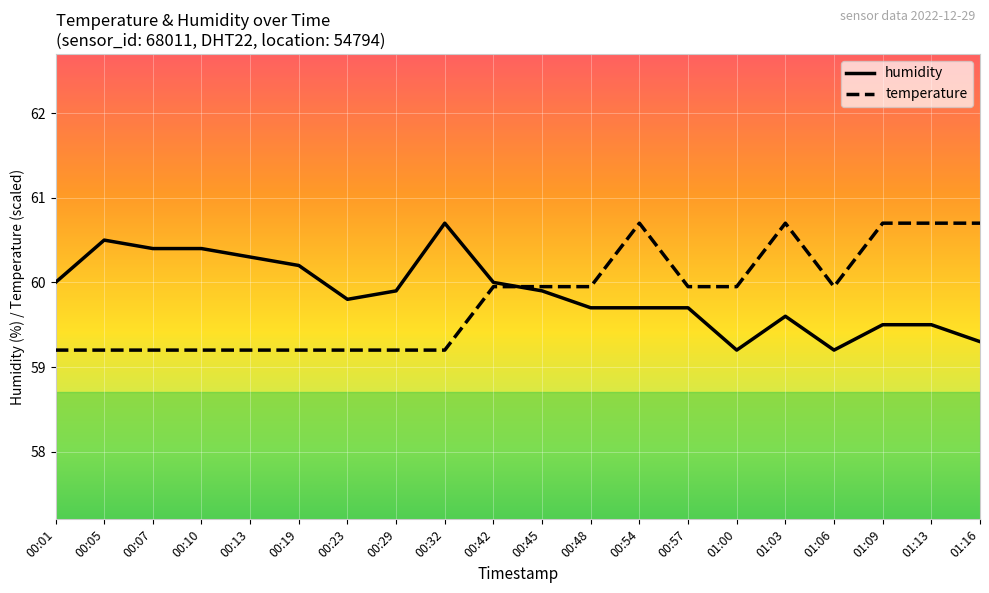

How many lines are shown in the chart?

2